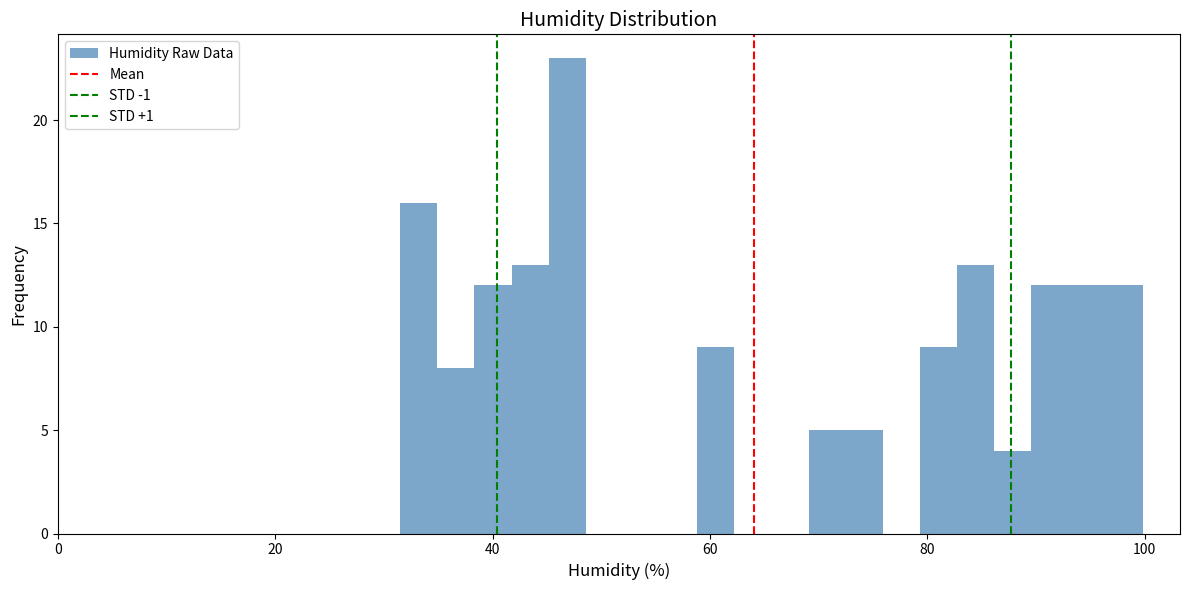

Read against the x-axis, roughly where is the centre of the tallest bar?

46